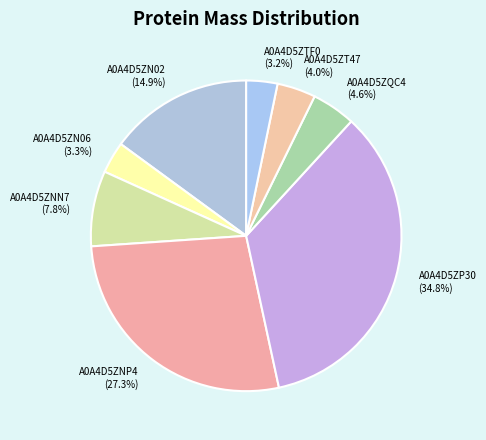

To the nearest percent, what percentage of the pie is A0A4D5ZT47?

4%